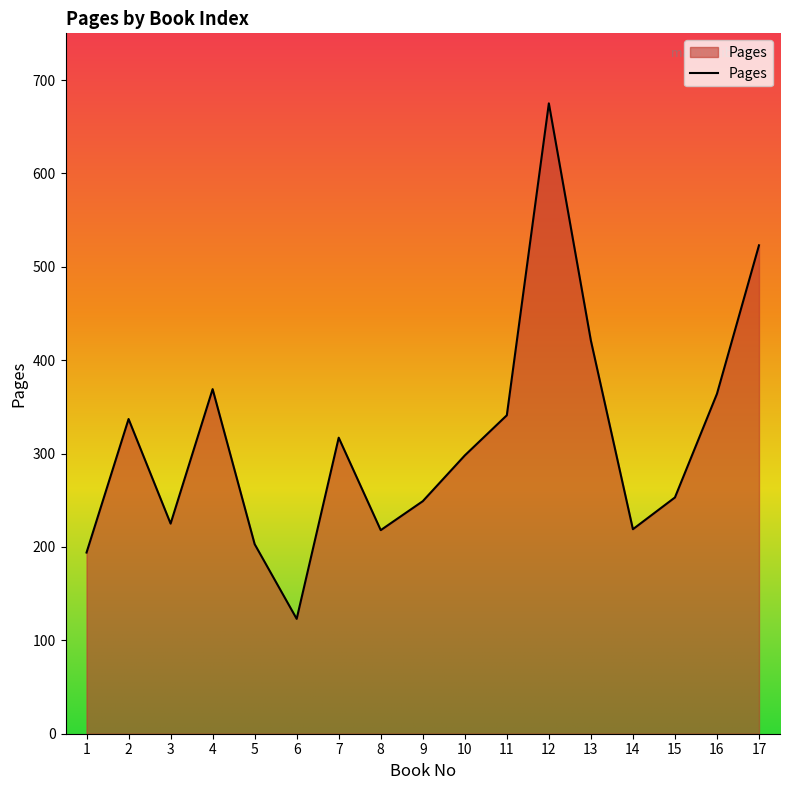

What is the change in value from 13 to 17?

+102